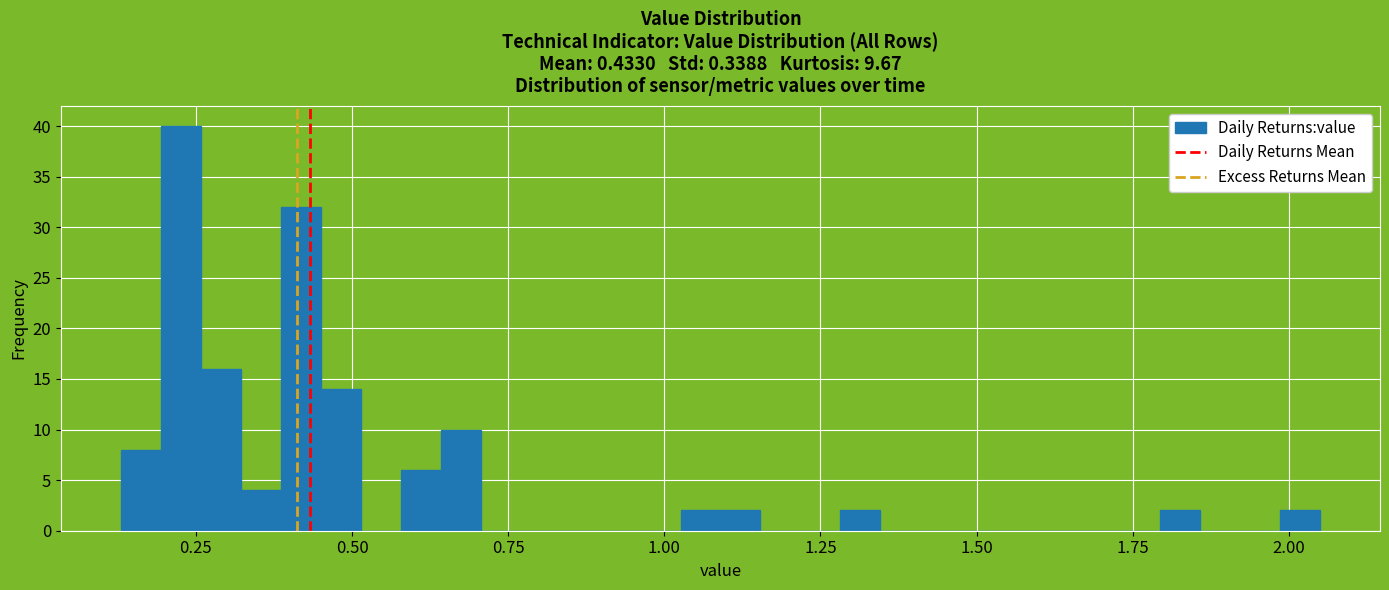

Around what value on the x-axis is the tallest bar? Give the approximate position of its centre, as read against the axis.

0.25